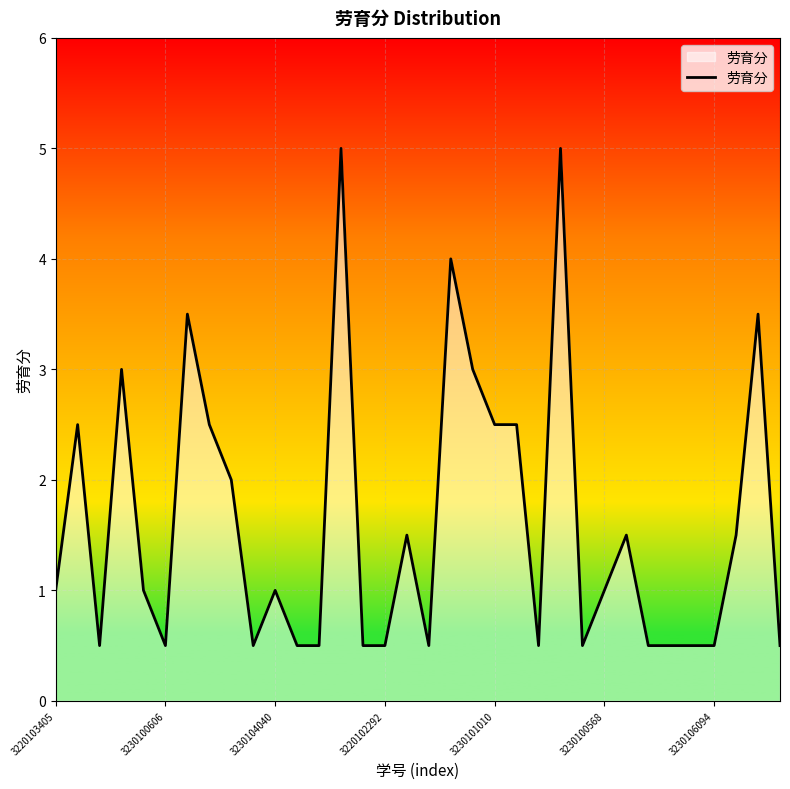

How many lines are shown in the chart?

1